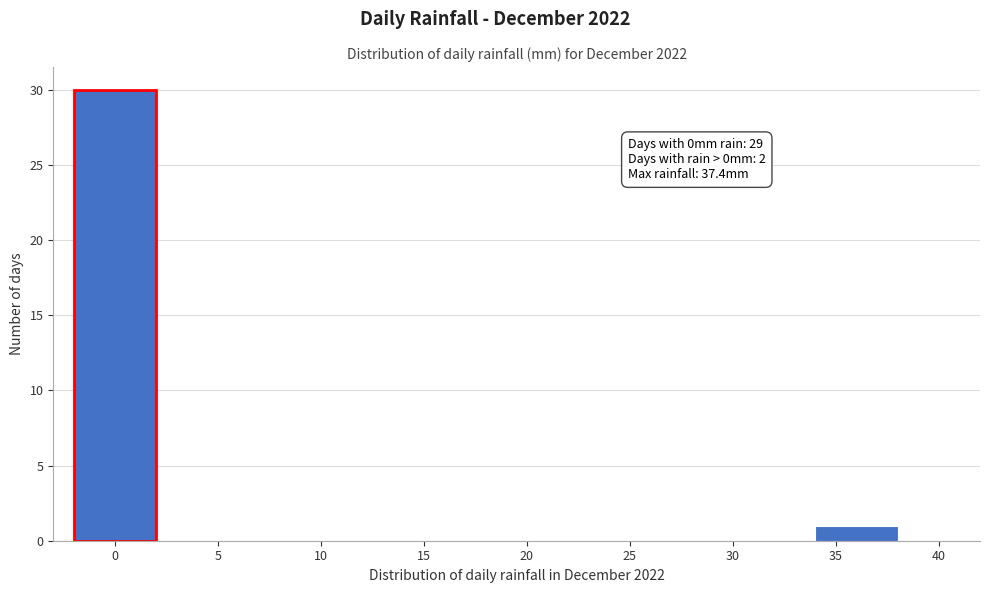

Over which range of the x-axis is the bar tallest?

-2 to 2